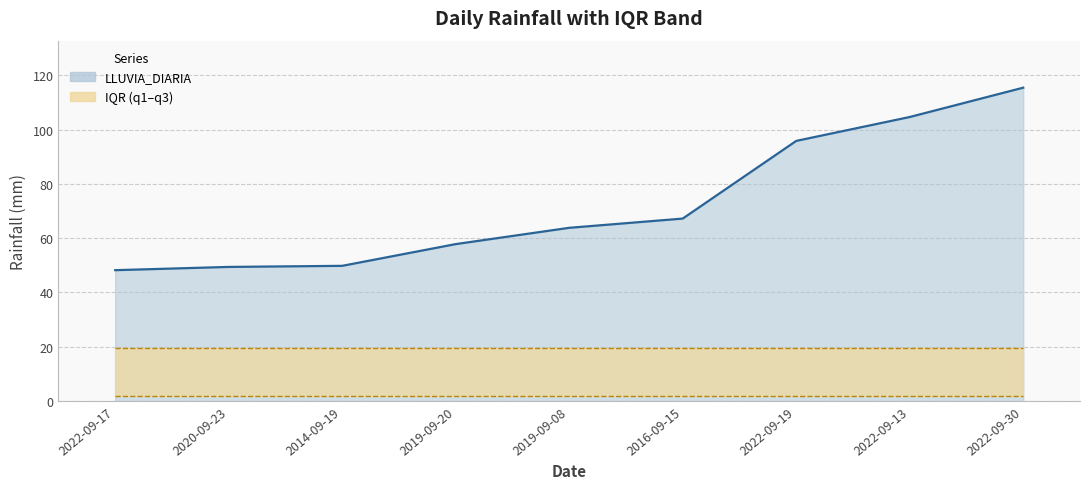

Reading left to right, transcribe all the data shown in this chart.

LLUVIA_DIARIA: 2022-09-17=48.2	2020-09-23=49.4	2014-09-19=49.8	2019-09-20=57.8	2019-09-08=63.8	2016-09-15=67.2	2022-09-19=95.8	2022-09-13=104.6	2022-09-30=115.4
q1: 2022-09-17=1.8	2020-09-23=1.8	2014-09-19=1.8	2019-09-20=1.8	2019-09-08=1.8	2016-09-15=1.8	2022-09-19=1.8	2022-09-13=1.8	2022-09-30=1.8
q3: 2022-09-17=19.6	2020-09-23=19.6	2014-09-19=19.6	2019-09-20=19.6	2019-09-08=19.6	2016-09-15=19.6	2022-09-19=19.6	2022-09-13=19.6	2022-09-30=19.6